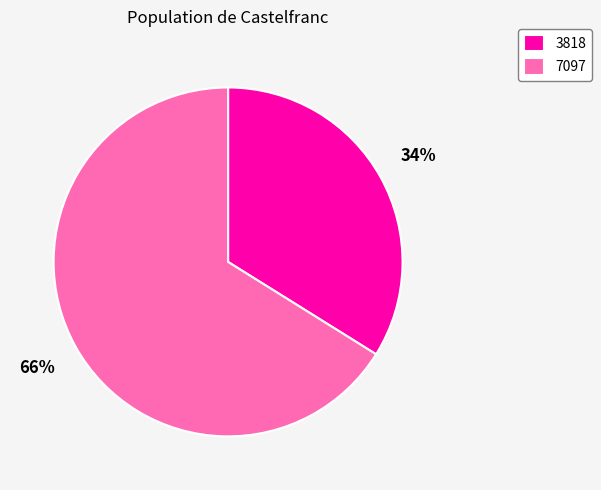

Do 7097 and 3818 together represent more than half of the pie?

Yes